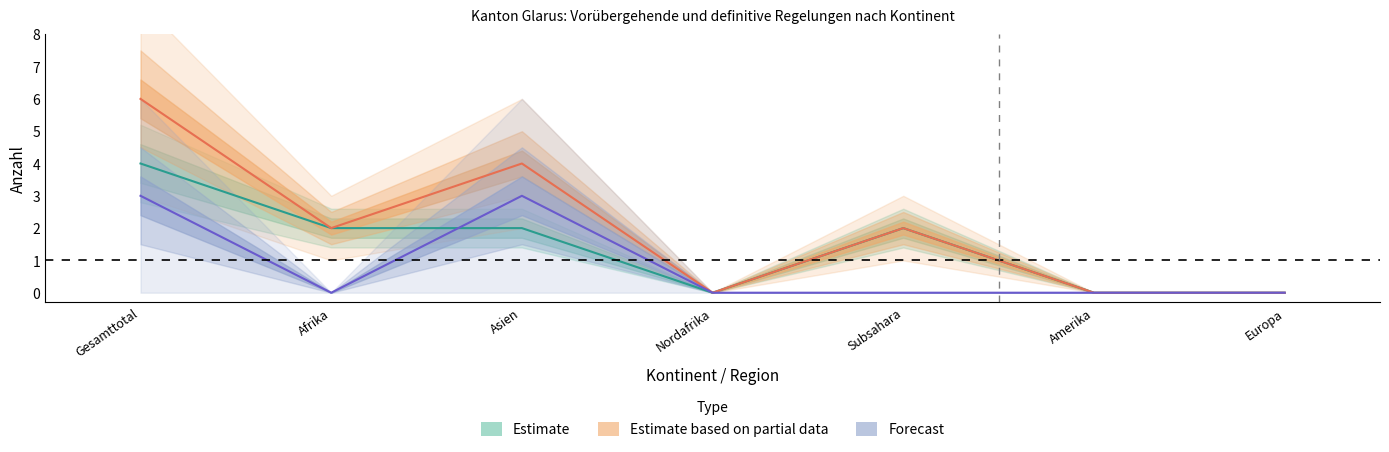

The Estimate series shows 0 at Europa. True or false?

True